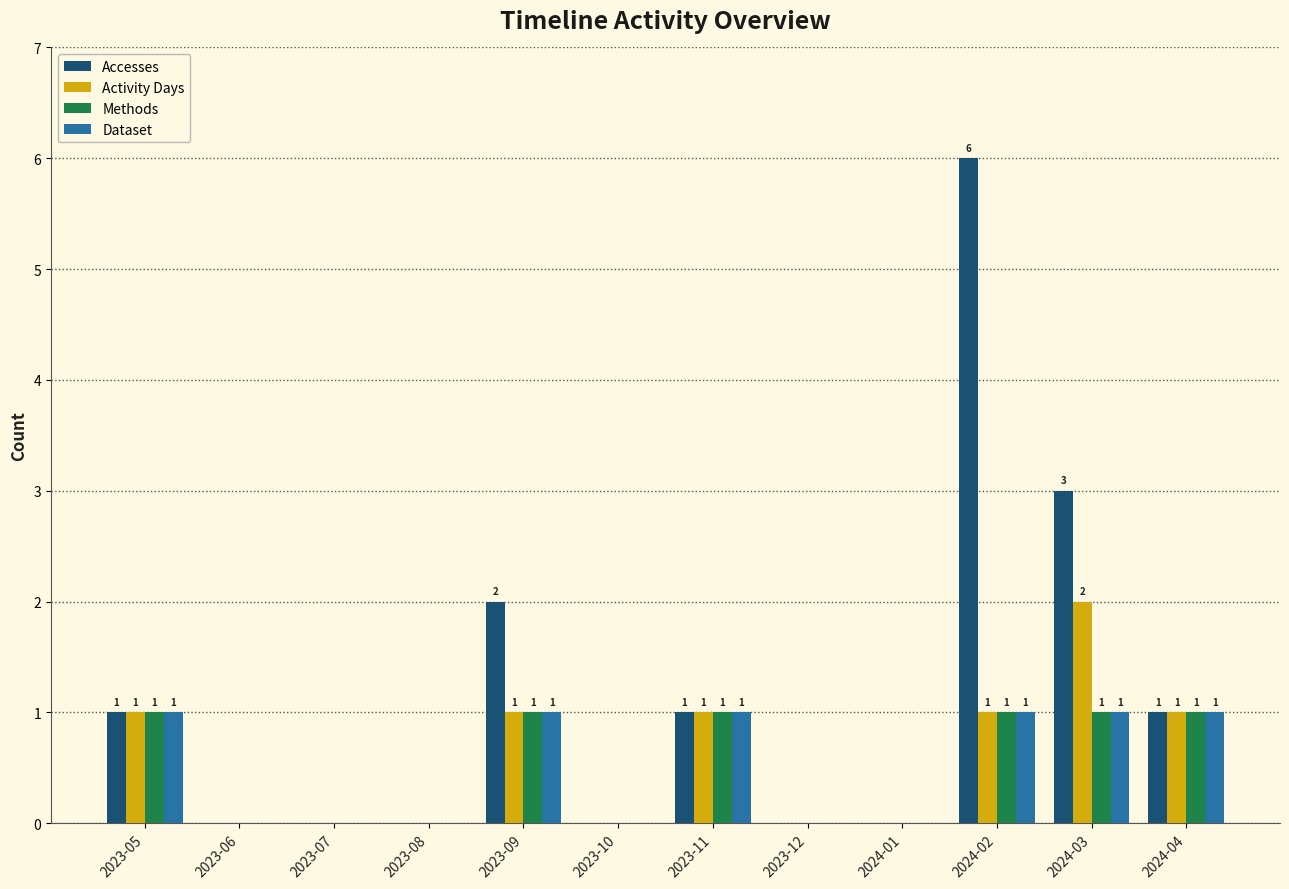

At which category is the sum across all series the highest?

2024-02